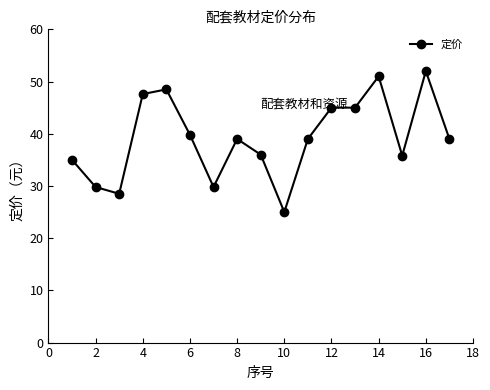

How many lines are shown in the chart?

1